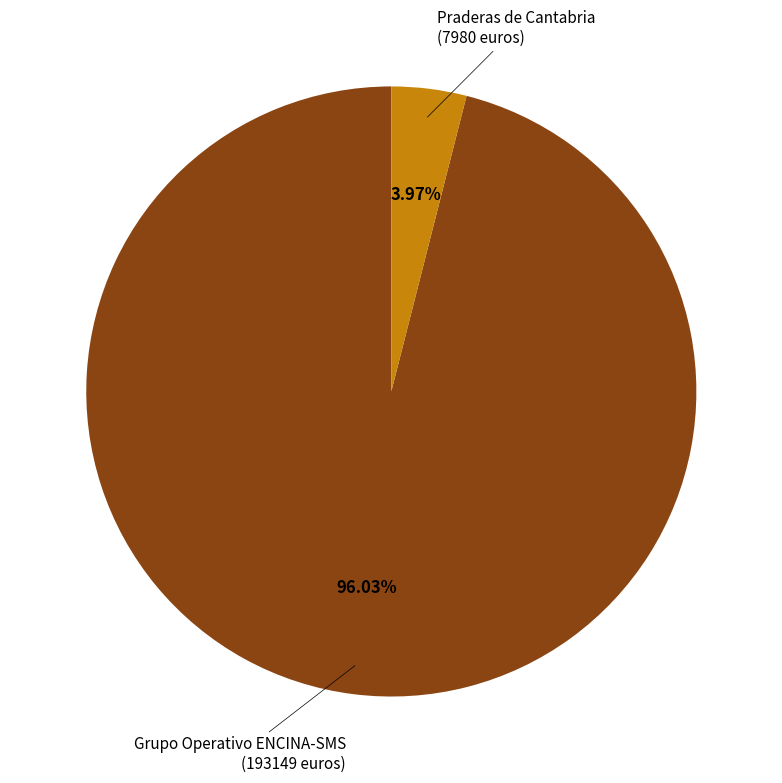

The Grupo Operativo ENCINA-SMS slice represents 96% of the pie. True or false?

True